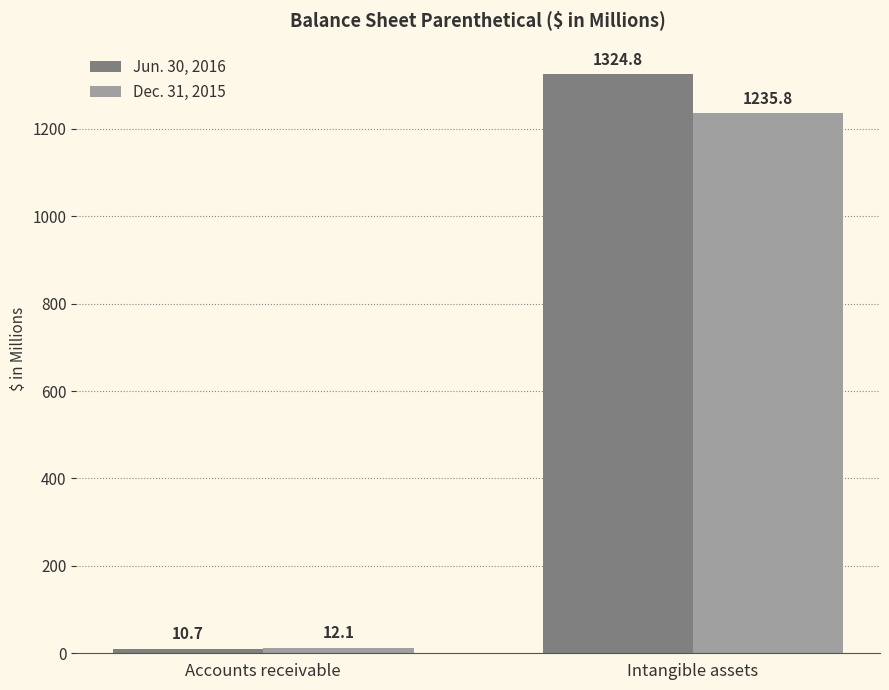

What is the minimum value for Dec. 31, 2015?

12.1